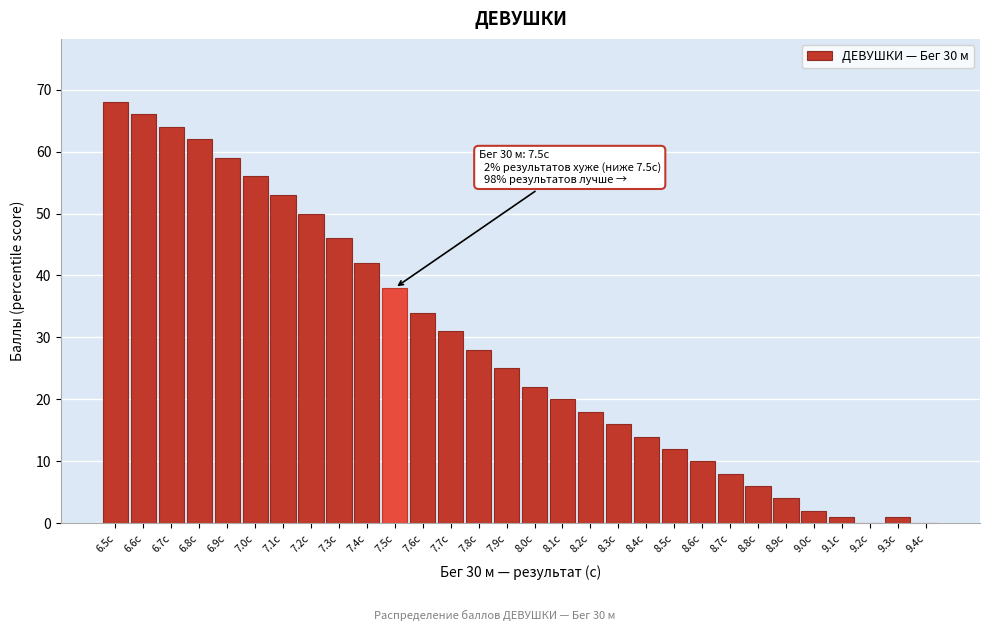

Reading right to left, transcribe all the data shown in this chart.

9.4с=0	9.3с=1	9.2с=0	9.1с=1	9.0с=2	8.9с=4	8.8с=6	8.7с=8	8.6с=10	8.5с=12	8.4с=14	8.3с=16	8.2с=18	8.1с=20	8.0с=22	7.9с=25	7.8с=28	7.7с=31	7.6с=34	7.5с=38	7.4с=42	7.3с=46	7.2с=50	7.1с=53	7.0с=56	6.9с=59	6.8с=62	6.7с=64	6.6с=66	6.5с=68